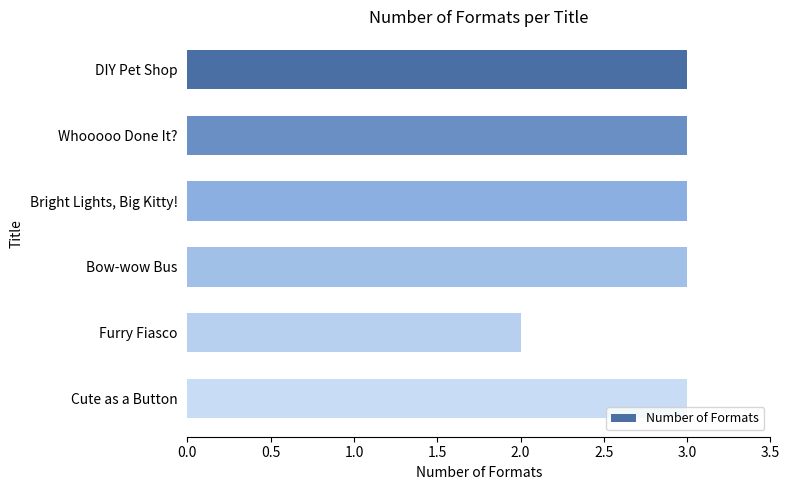

What position from the top is Furry Fiasco?

5